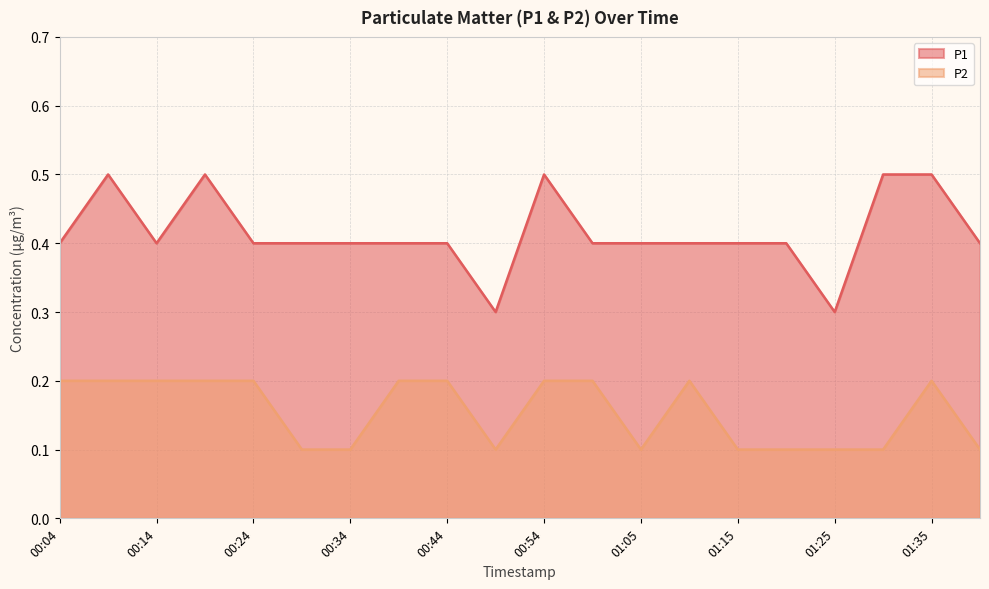

What are all the series names shown in the legend?

P1, P2